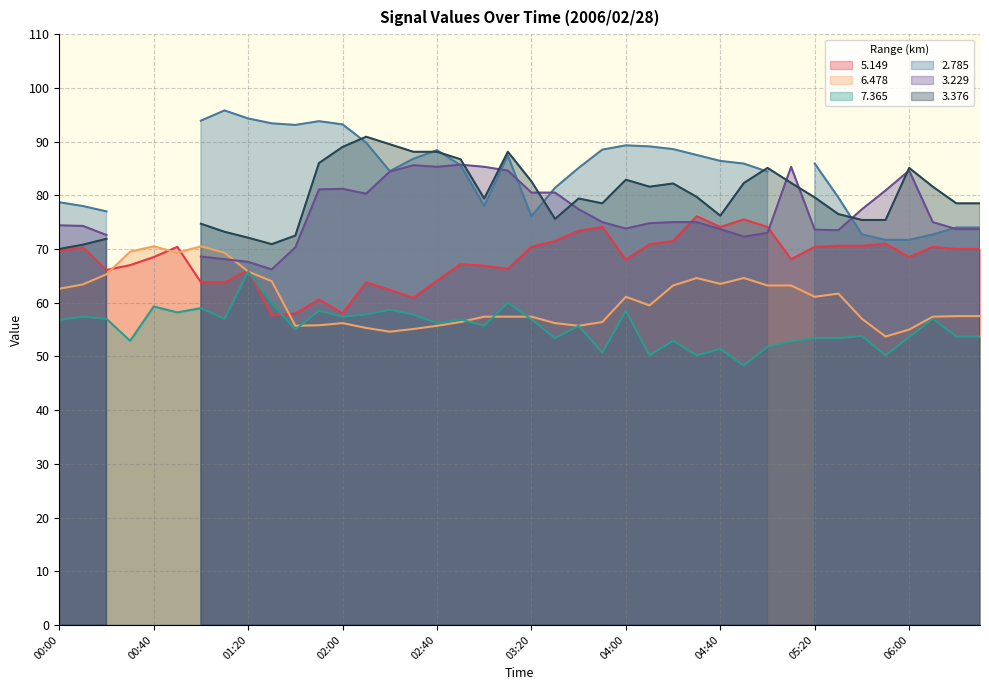

What is the difference between the   6.478 values at 03:10 and 03:30?

1.2